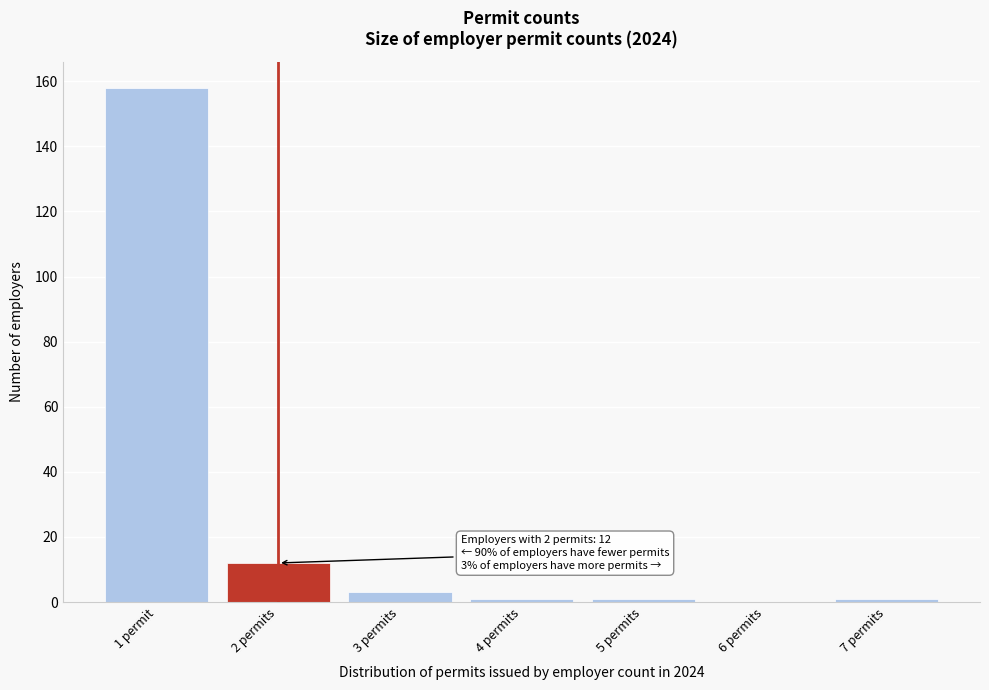

Reading left to right, transcribe all the data shown in this chart.

1 permit=158	2 permits=12	3 permits=3	4 permits=1	5 permits=1	6 permits=0	7 permits=1